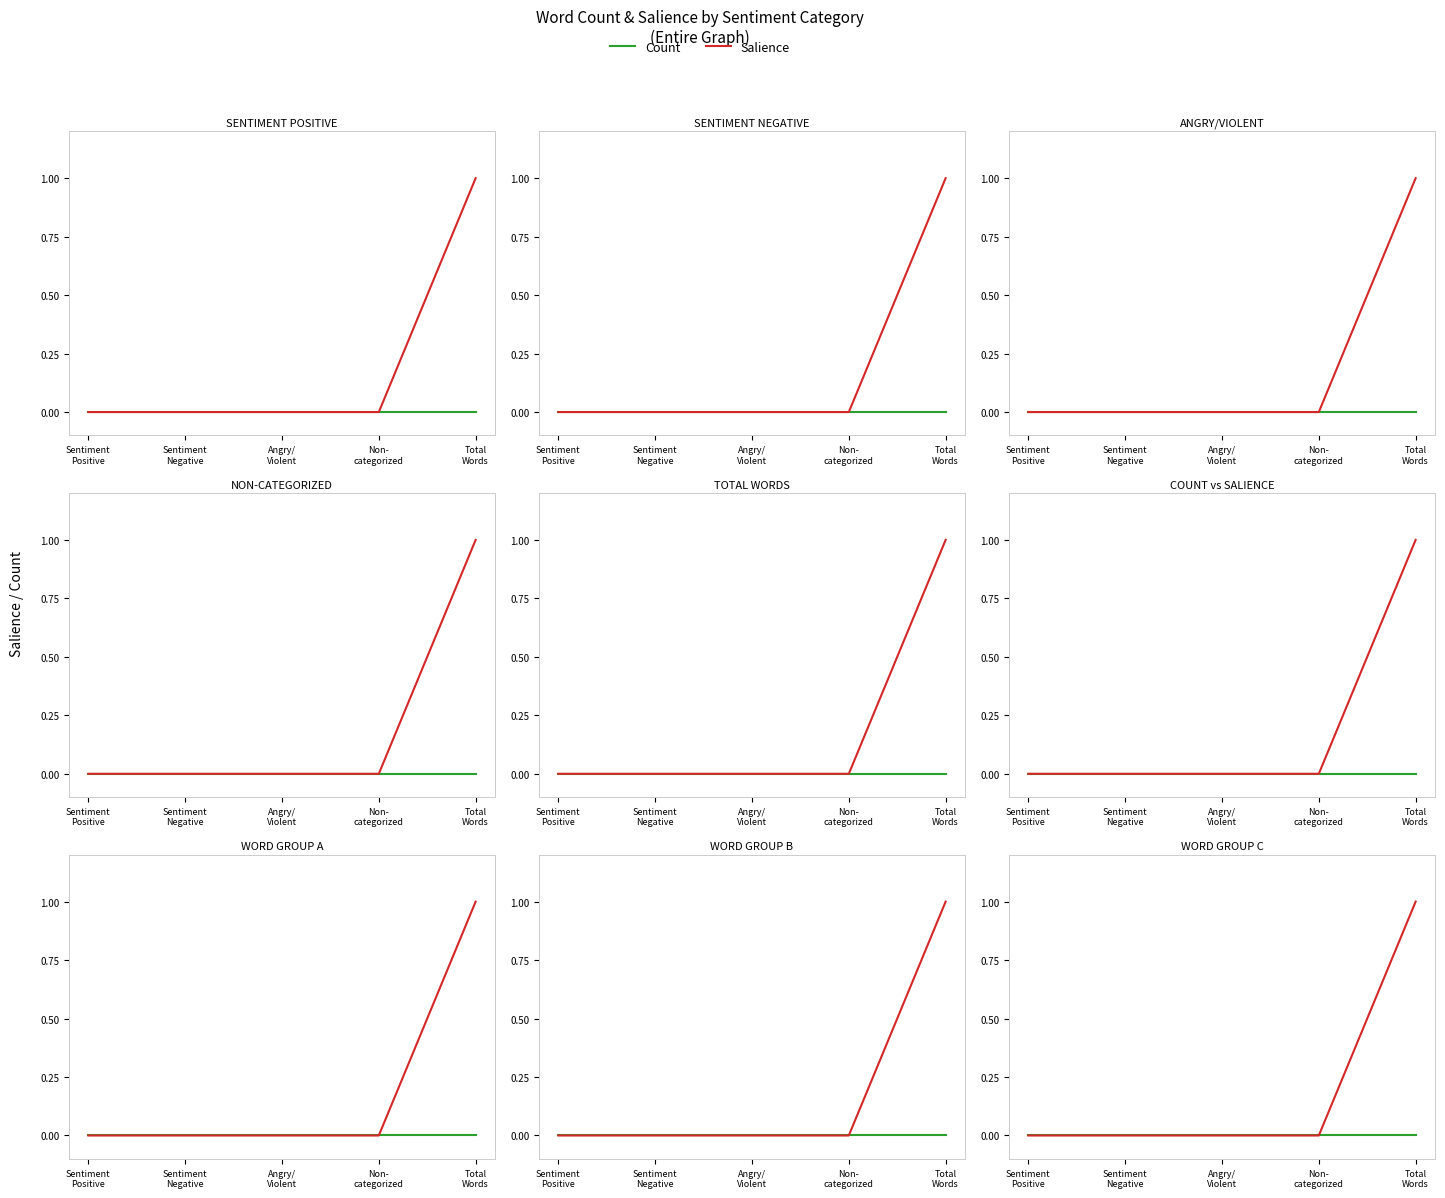

True or false: Salience and Count cross at least once.

False